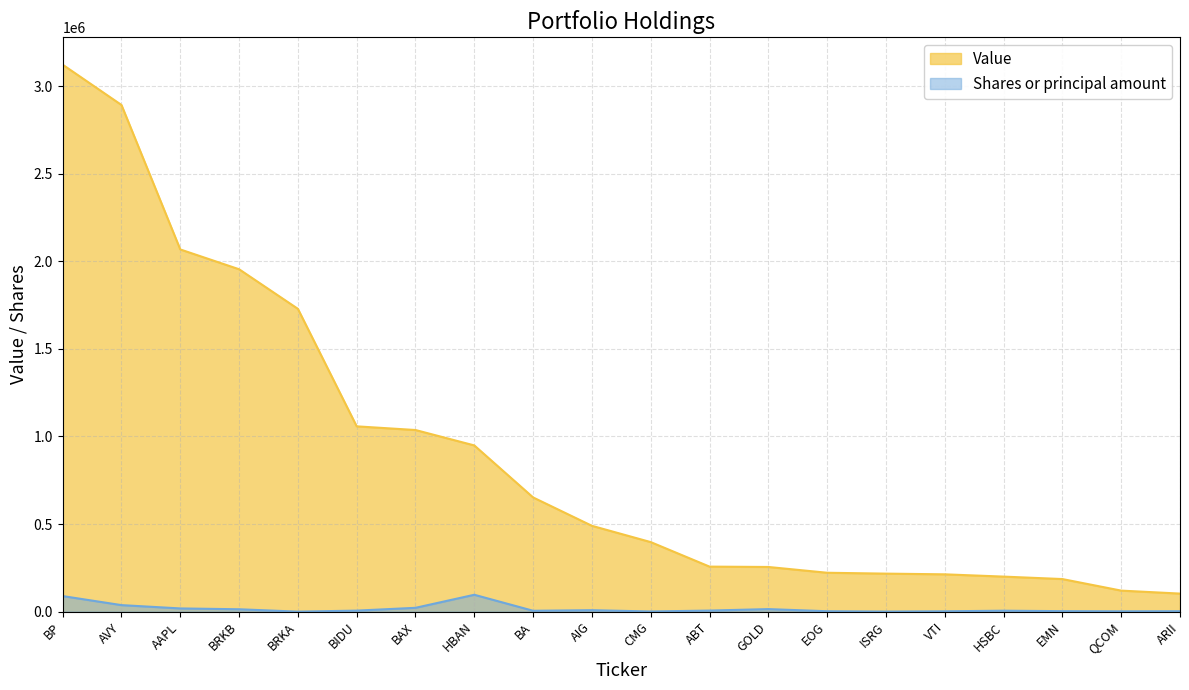

What is the label of the 7th point from the right?

EOG